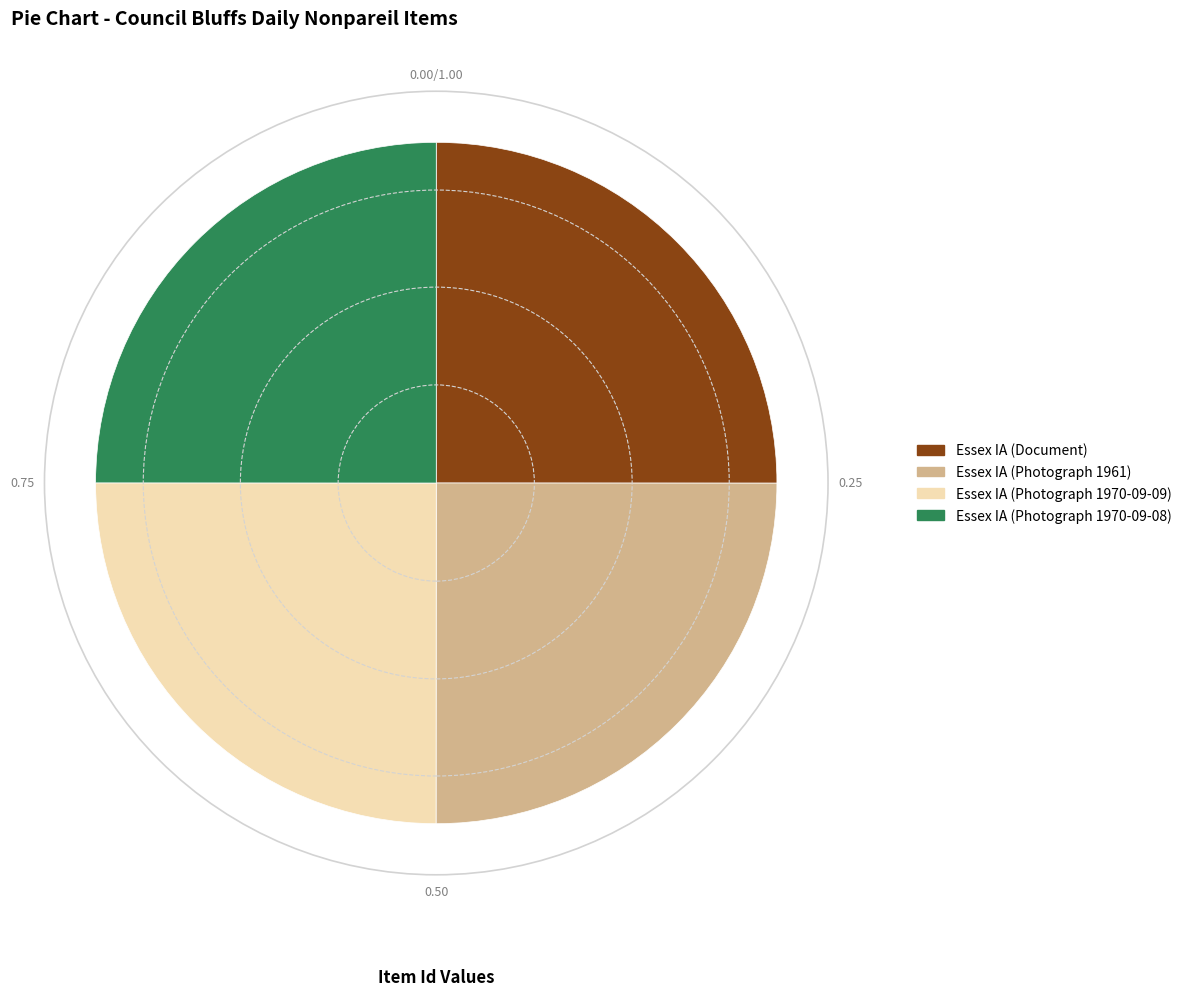

Does Essex IA (Photograph 1961) represent more than half of the total?

No